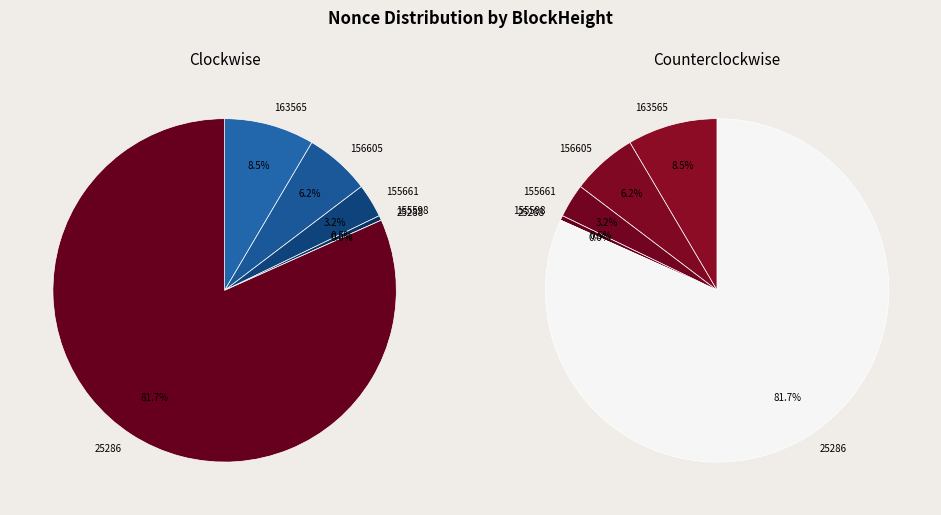

Between 155598 and 25288, which is larger?

155598